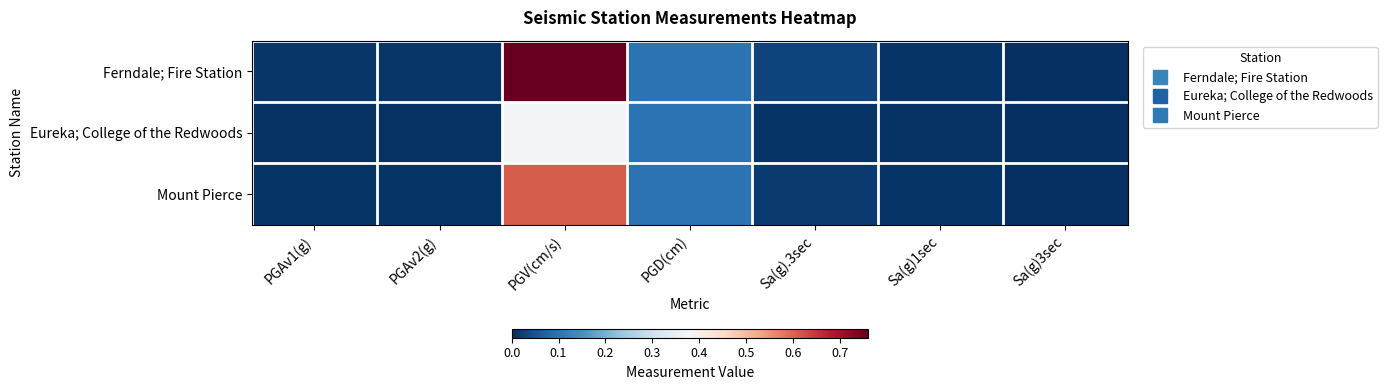

At how many categories does at least one series exceed 0?

7